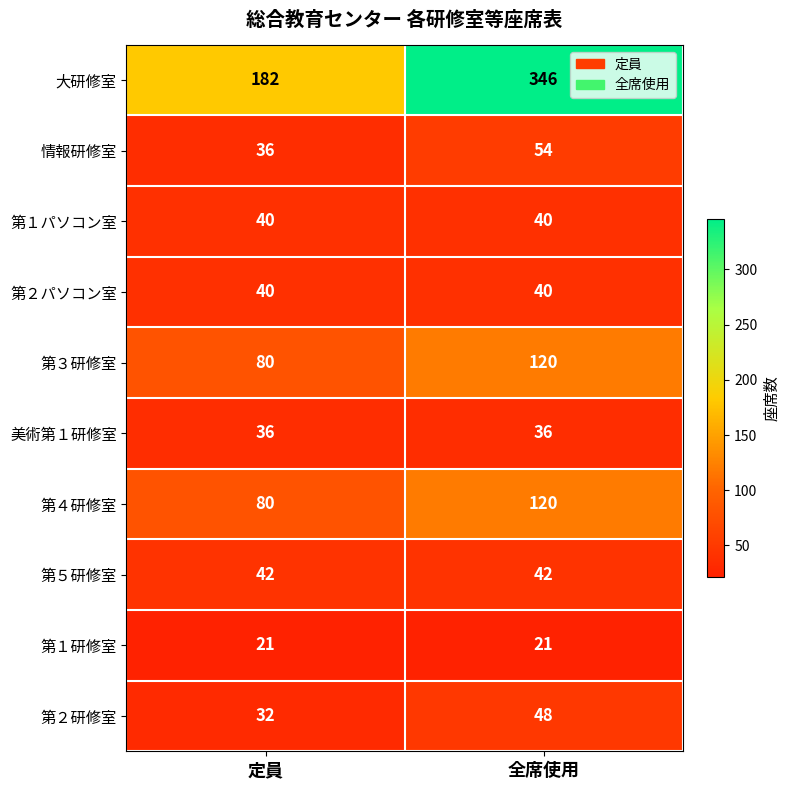

Reading left to right, transcribe all the data shown in this chart.

大研修室: 182	346
情報研修室: 36	54
第１パソコン室: 40	40
第２パソコン室: 40	40
第３研修室: 80	120
美術第１研修室: 36	36
第４研修室: 80	120
第５研修室: 42	42
第１研修室: 21	21
第２研修室: 32	48